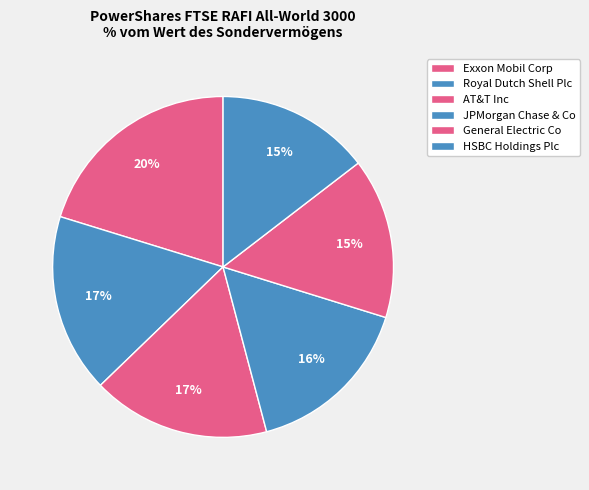

How many slices are in this pie chart?

6